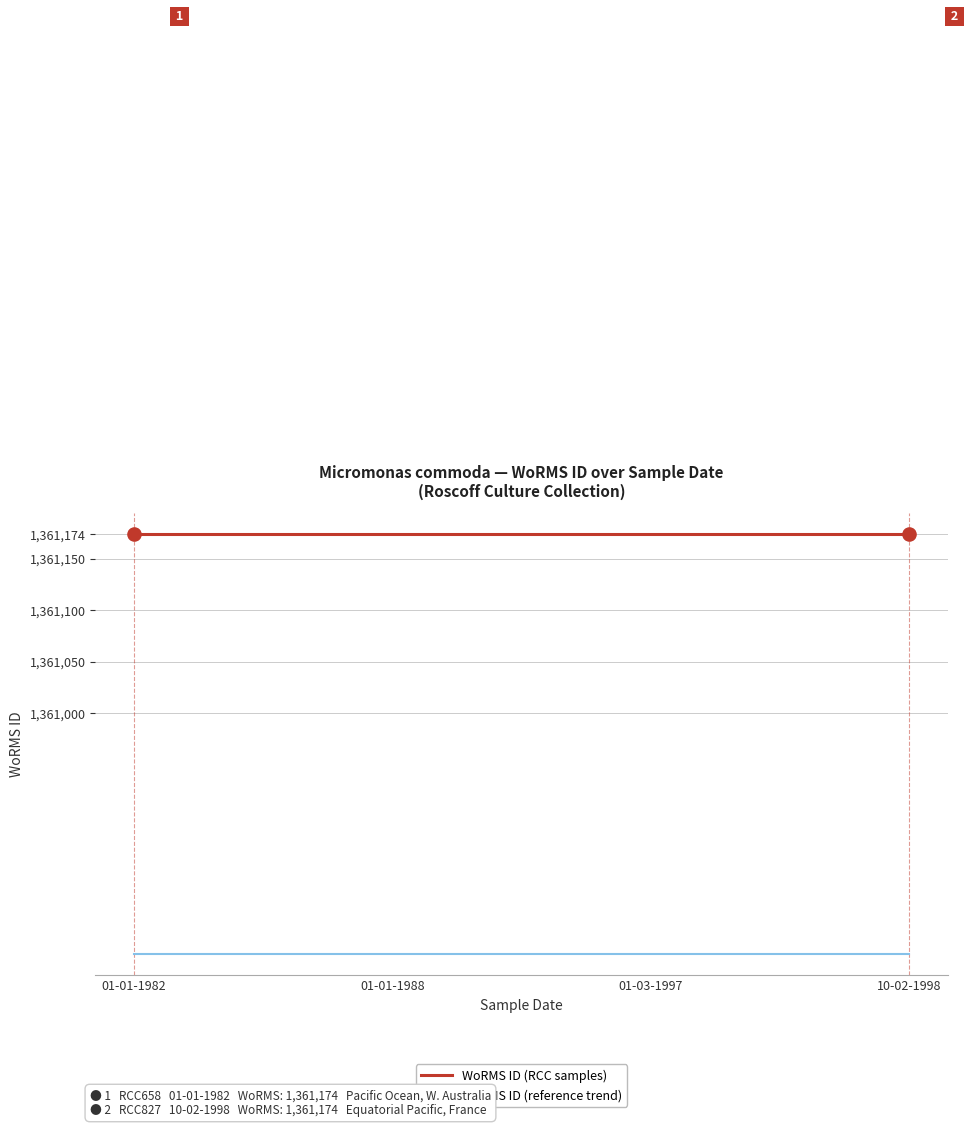

What is the difference between the highest and lowest values at 01-01-1982?

408.4